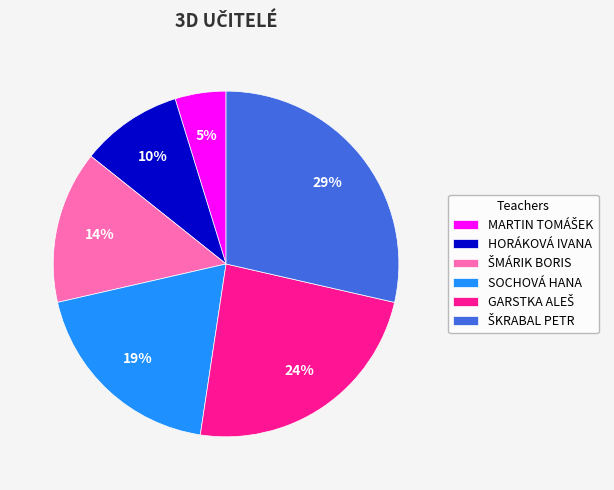

To the nearest percent, what percentage of the pie is SOCHOVÁ HANA?

19%